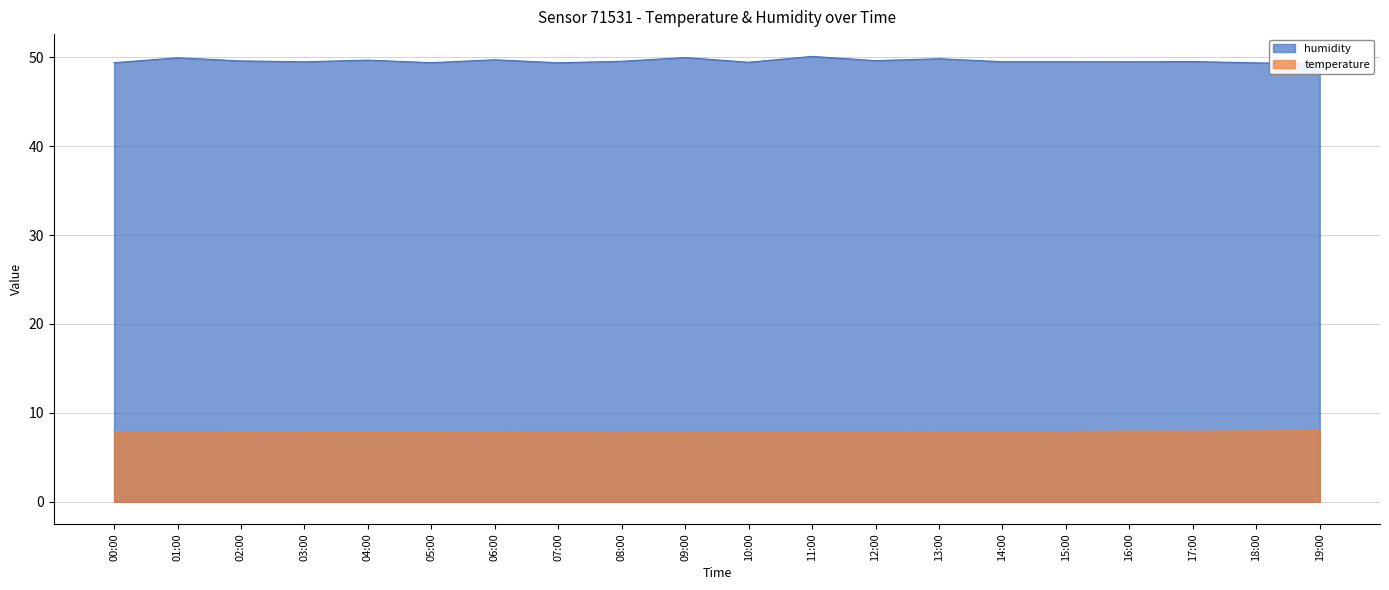

What is the sum of the temperature values at 17:00 and 13:00?

15.8